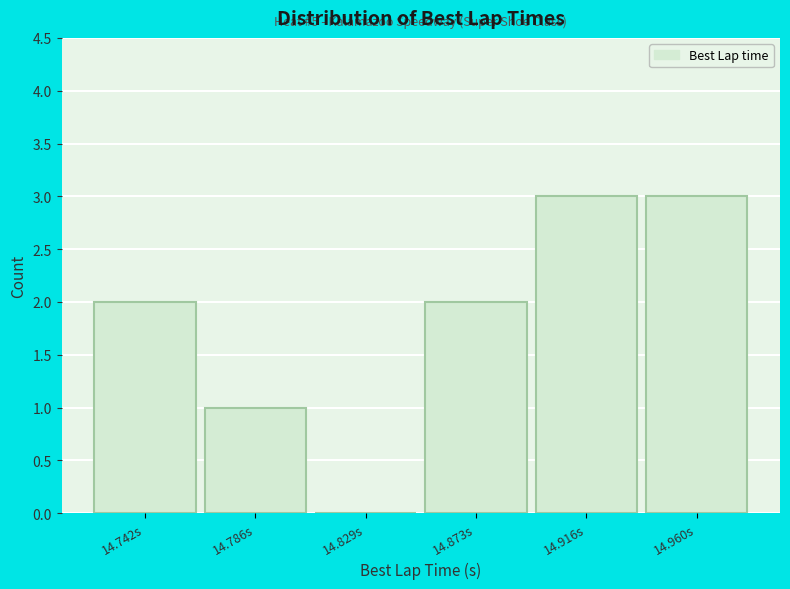

Reading left to right, extract all data points from this chart.

14.742s=2	14.786s=1	14.829s=0	14.873s=2	14.916s=3	14.960s=3